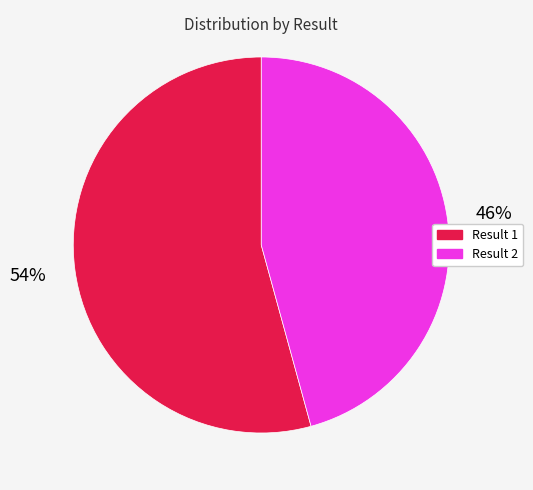

Which category has the biggest portion of the pie?

Result 1